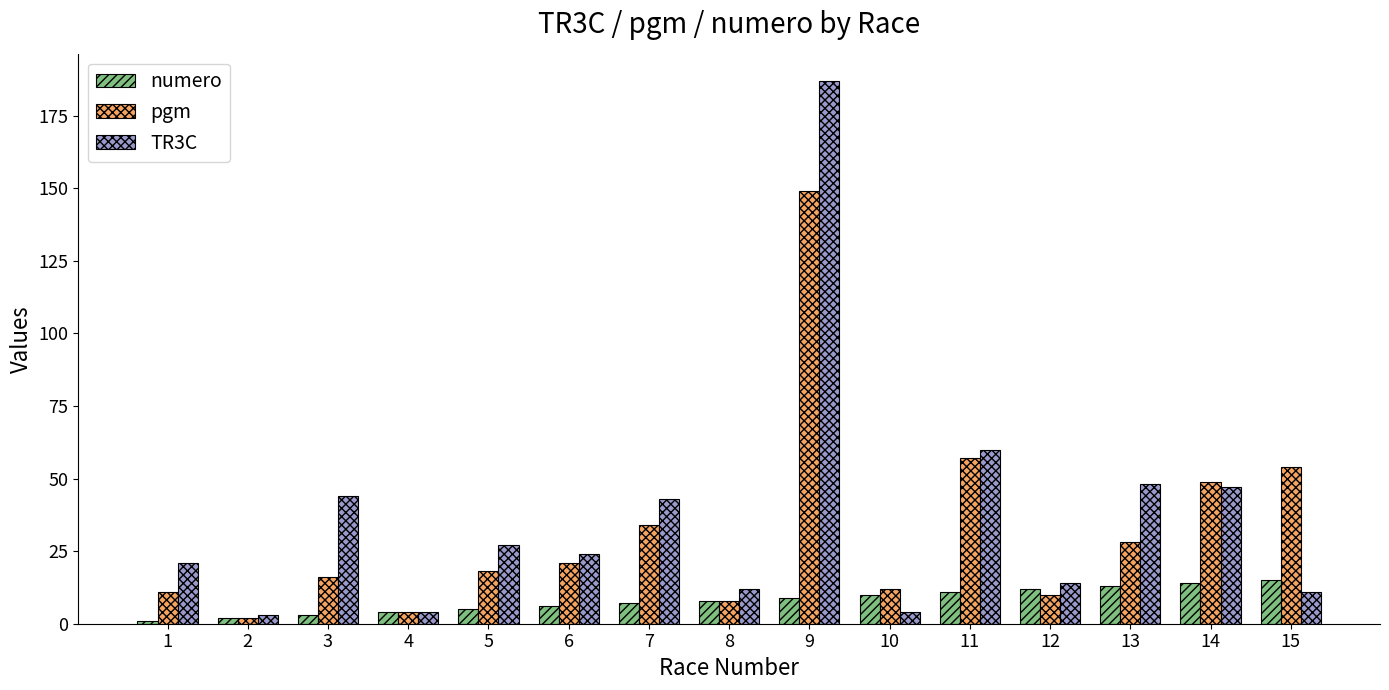

Rank the series at 15 from highest to lowest value.

pgm, numero, TR3C